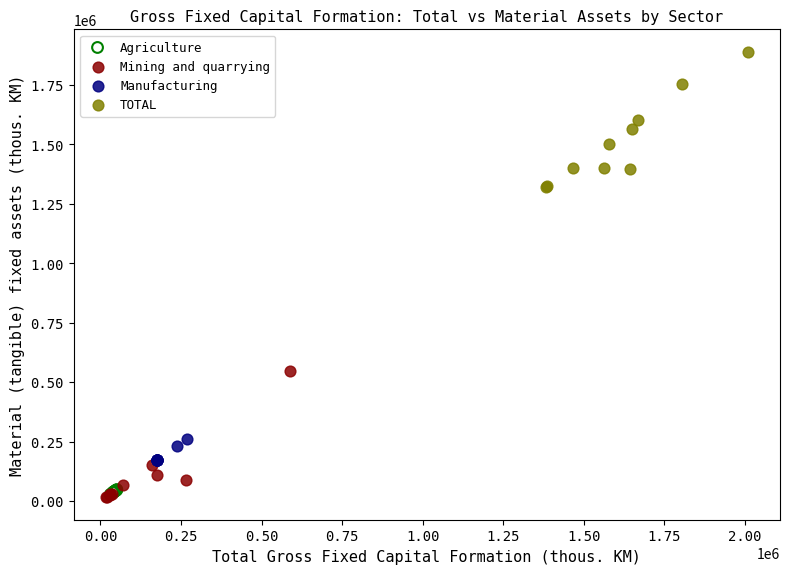

What are all the series names shown in the legend?

Agriculture, Mining and quarrying, Manufacturing, TOTAL